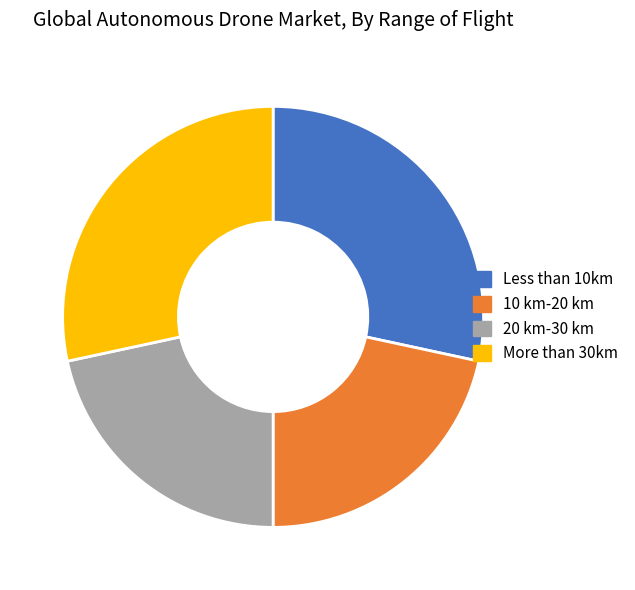

Does More than 30km represent more than half of the total?

No